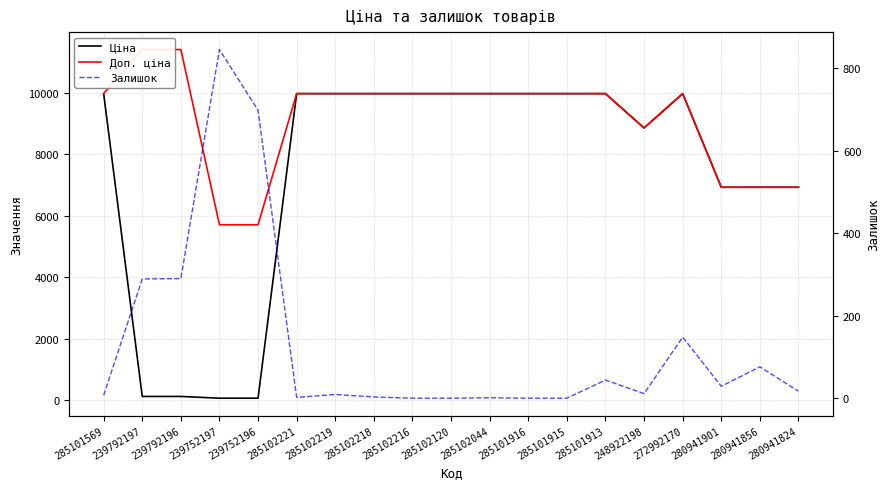

Which has a higher value, 239792197 or 285102044?

285102044